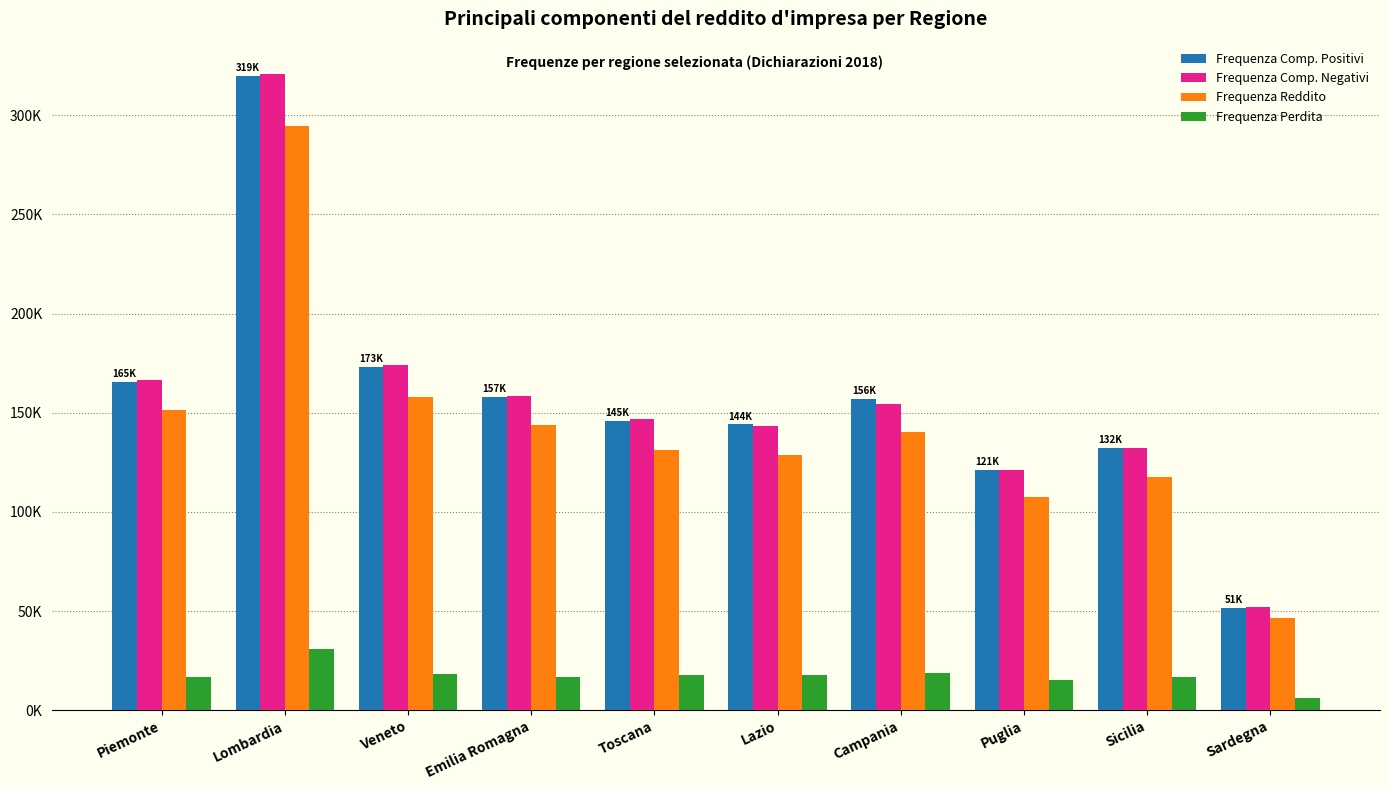

The value of Frequenza Comp. Negativi at Campania is 233504. True or false?

False